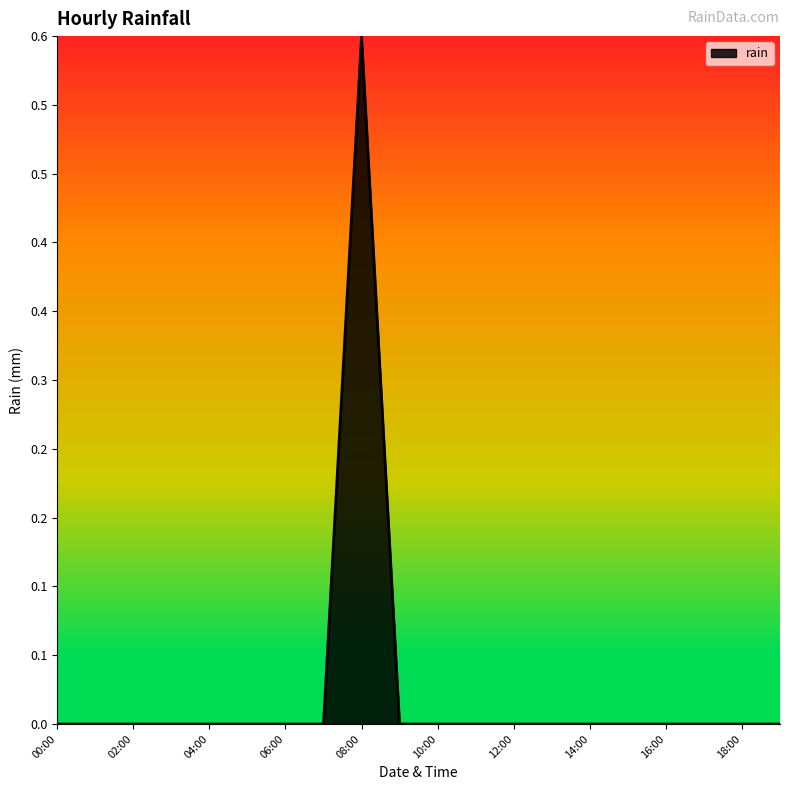

At which label is the value closest to 0?

00:00